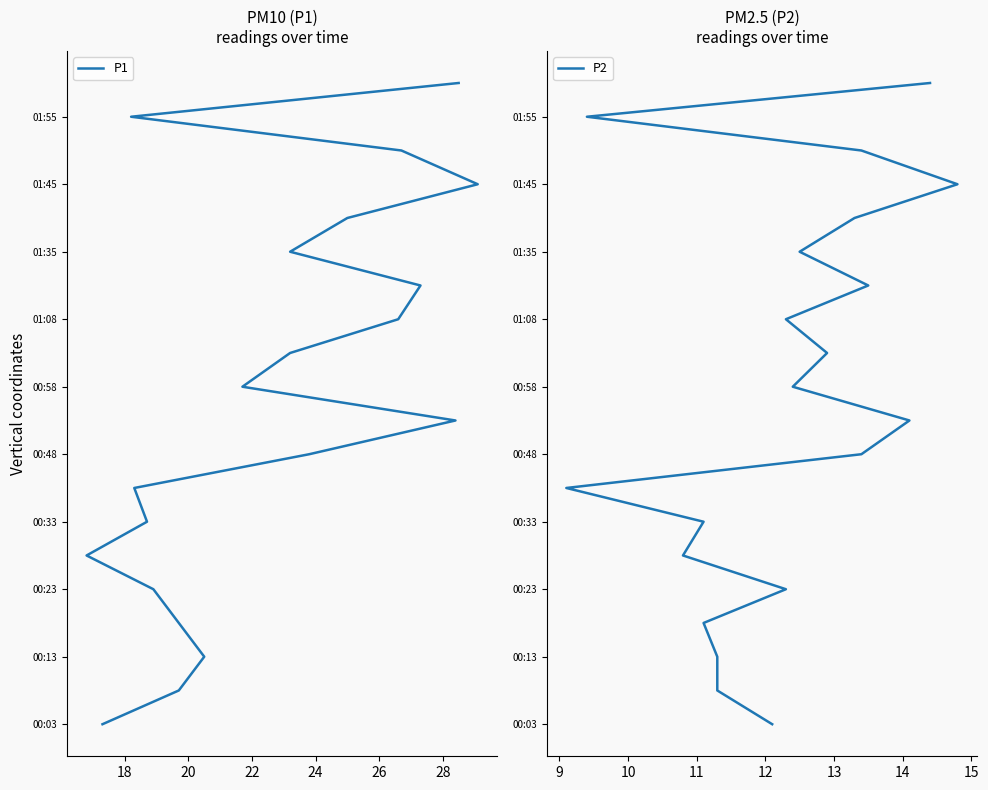

Is the value of P1 at 26 greater than the value of P2 at 30?

No